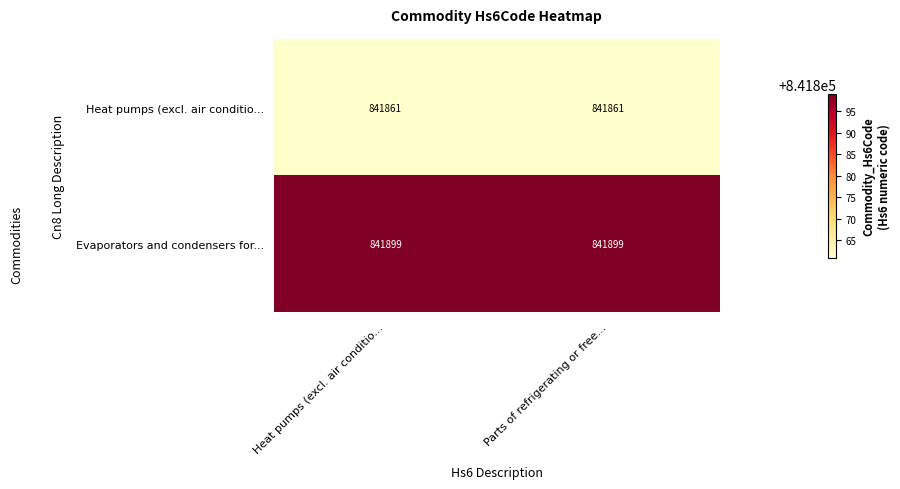

What is the greatest value displayed?

841899